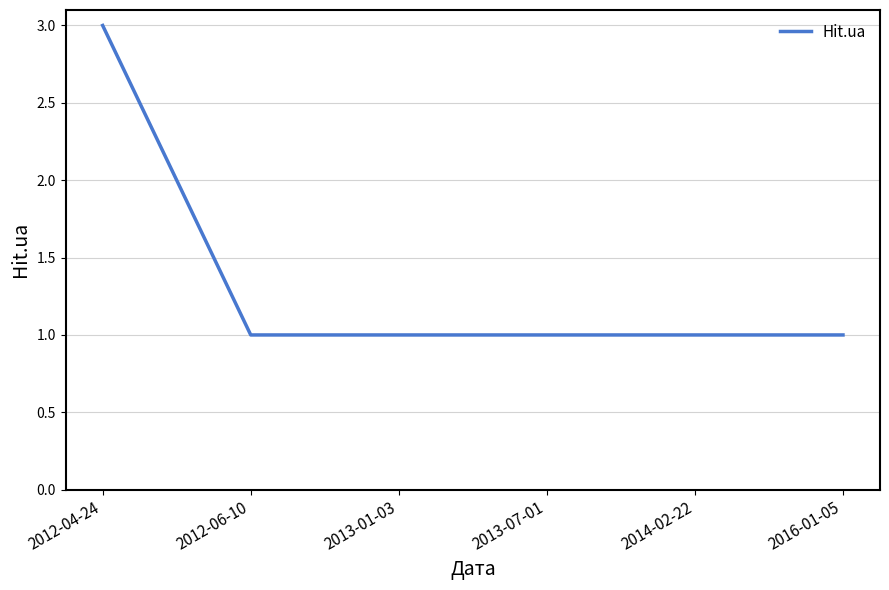

The value at 2016-01-05 is 1. True or false?

True